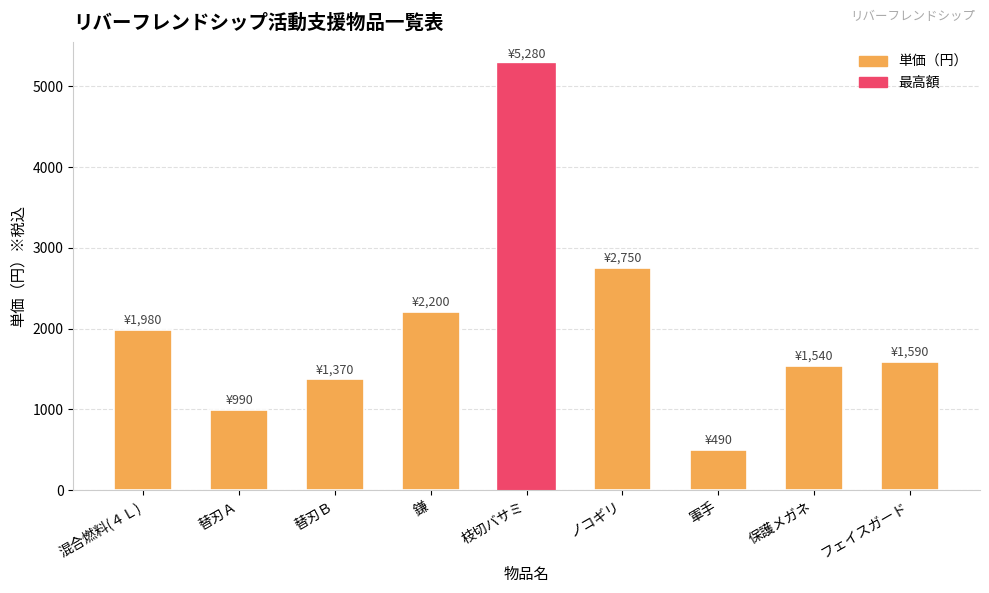

Reading right to left, list all the values displayed in this chart.

1590	1540	490	2750	5280	2200	1370	990	1980